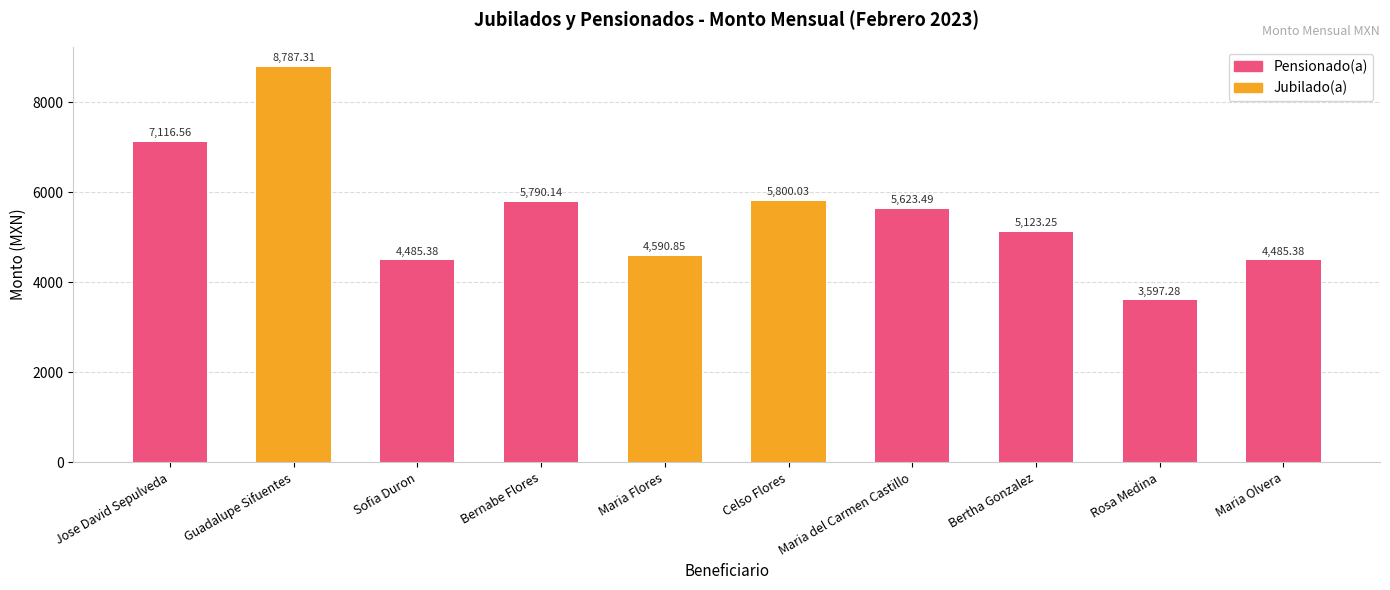

At which label does the data first exceed 5623?

Jose David Sepulveda